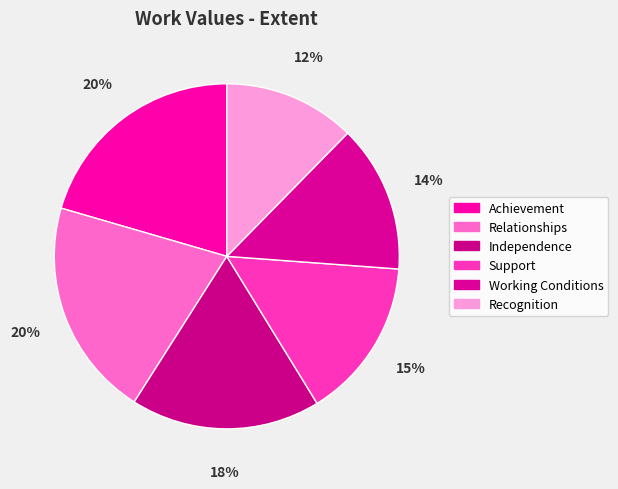

Which category has the biggest portion of the pie?

Achievement